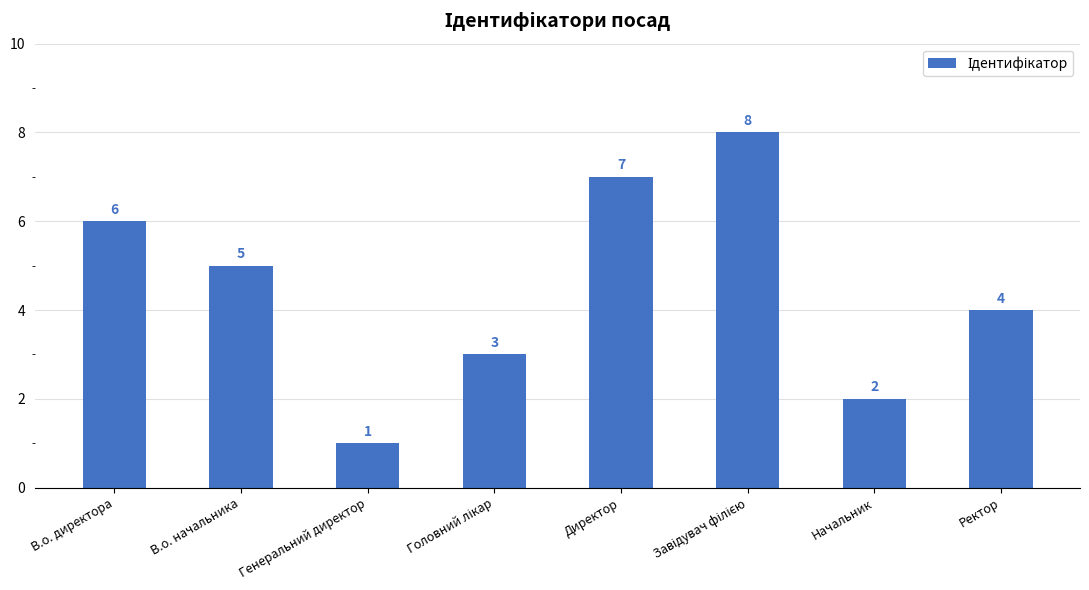

What is the greatest value displayed?

8